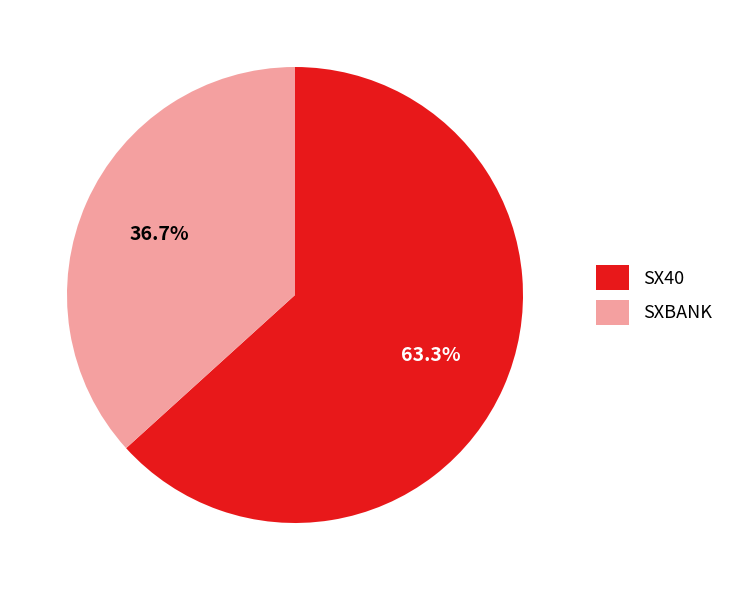

Approximately how many times larger is the value at SX40 compared to SXBANK?

1.7